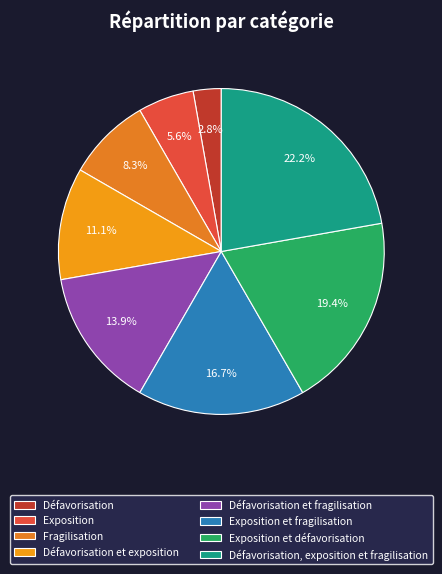

What is the smallest slice in the pie chart?

Défavorisation